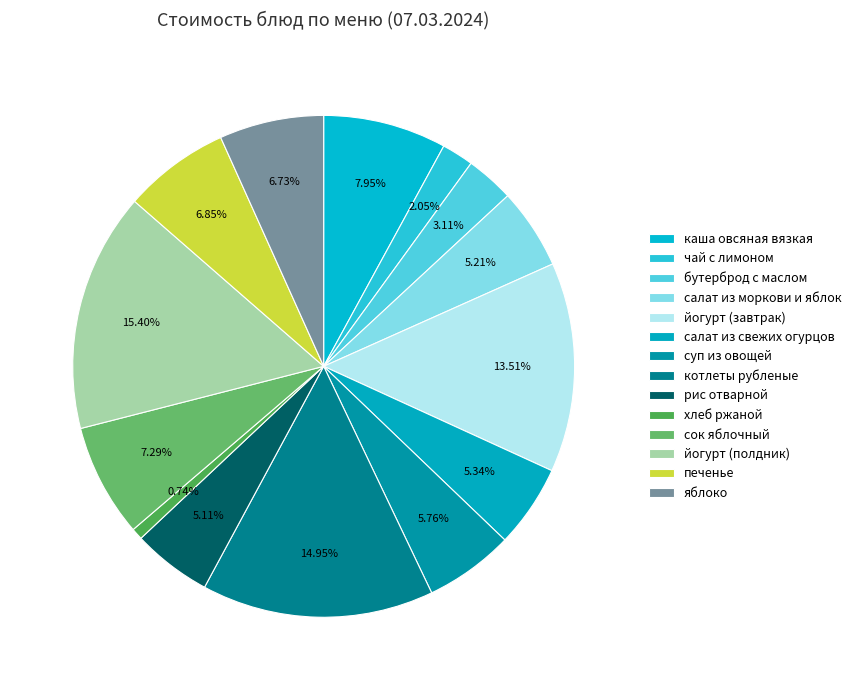

To the nearest percent, what is the difference between the яблоко and каша овсяная вязкая slice percentages?

1%